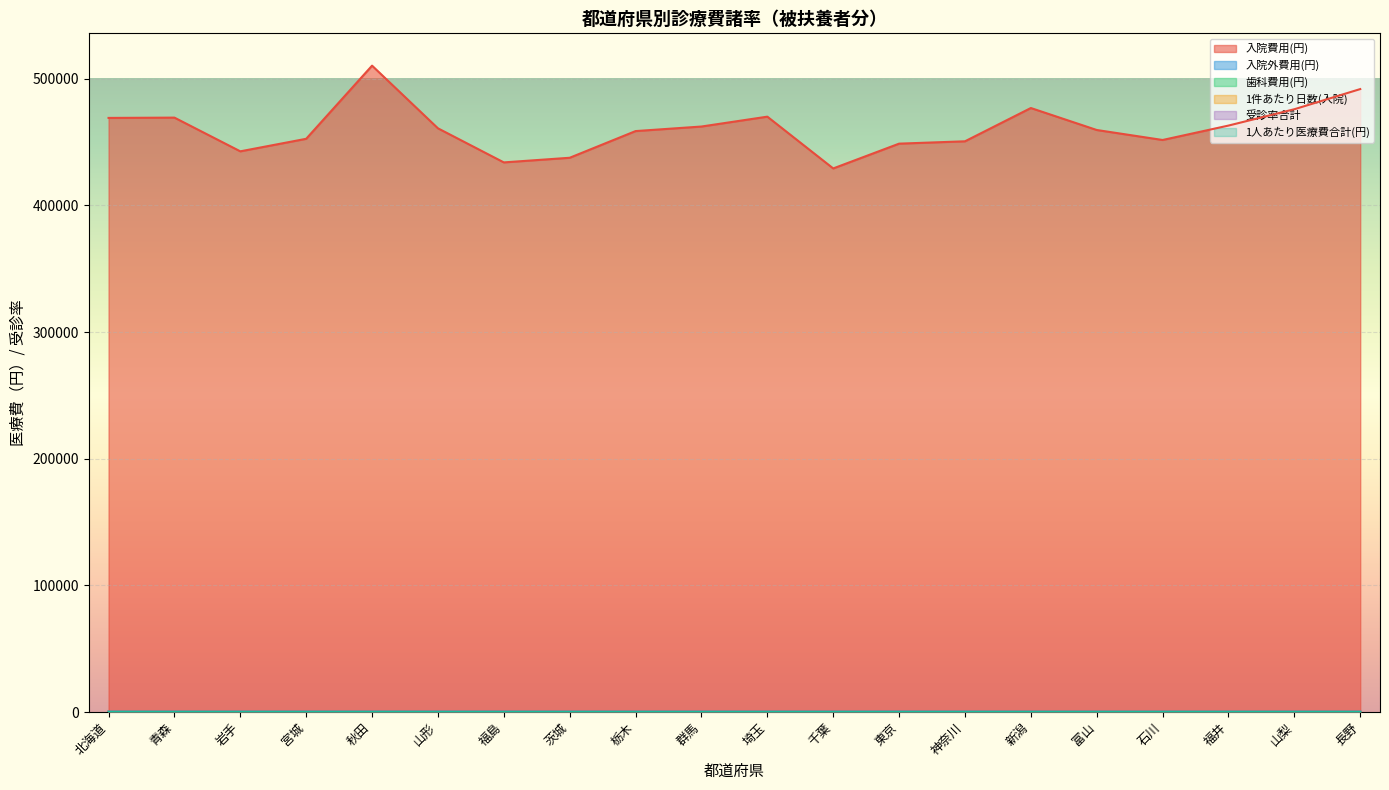

Is the value of 入院外費用(円) at 福井 greater than the value of 入院費用(円) at 神奈川?

No